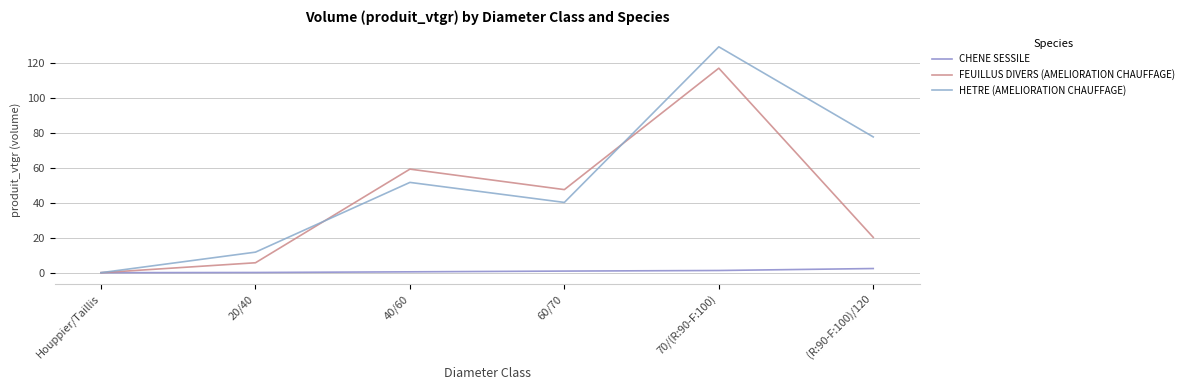

Between 40/60 and (R:90-F:100)/120, which series saw the biggest shift?

FEUILLUS DIVERS (AMELIORATION CHAUFFAGE)